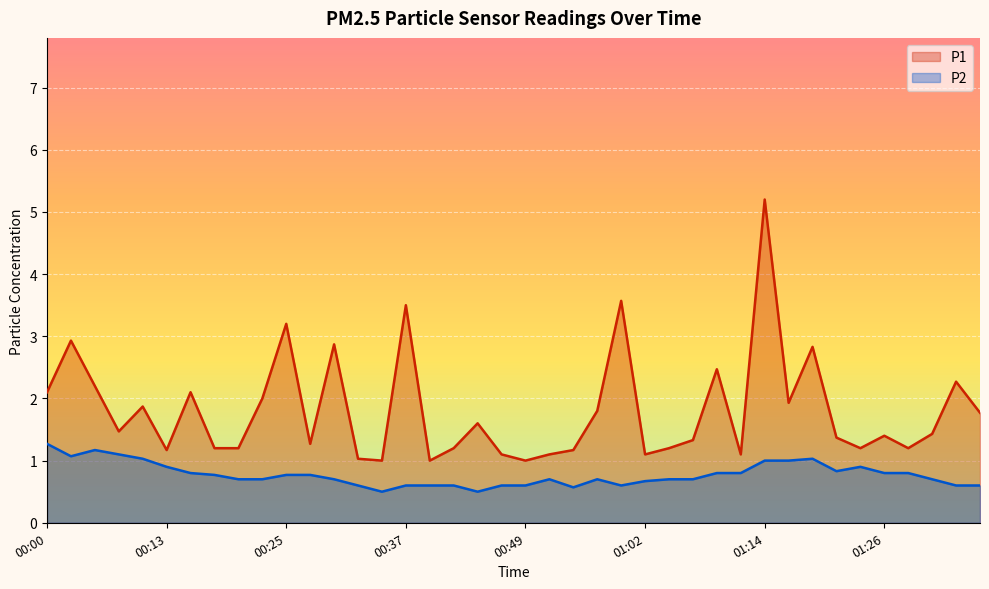

Reading left to right, extract all data points from this chart.

P1: 00:00=2.1	00:03=2.9	00:05=2.2	00:08=1.5	00:10=1.9	00:13=1.2	00:15=2.1	00:18=1.2	00:20=1.2	00:22=2.0	00:25=3.2	00:27=1.3	00:30=2.9	00:32=1.0	00:35=1.0	00:37=3.5	00:40=1.0	00:42=1.2	00:44=1.6	00:47=1.1	00:49=1.0	00:52=1.1	00:54=1.2	00:57=1.8	00:59=3.6	01:02=1.1	01:04=1.2	01:07=1.3	01:09=2.5	01:11=1.1	01:14=5.2	01:16=1.9	01:19=2.8	01:21=1.4	01:24=1.2	01:26=1.4	01:29=1.2	01:31=1.4	01:33=2.3	01:36=1.8
P2: 00:00=1.3	00:03=1.1	00:05=1.2	00:08=1.1	00:10=1.0	00:13=0.9	00:15=0.8	00:18=0.8	00:20=0.7	00:22=0.7	00:25=0.8	00:27=0.8	00:30=0.7	00:32=0.6	00:35=0.5	00:37=0.6	00:40=0.6	00:42=0.6	00:44=0.5	00:47=0.6	00:49=0.6	00:52=0.7	00:54=0.6	00:57=0.7	00:59=0.6	01:02=0.7	01:04=0.7	01:07=0.7	01:09=0.8	01:11=0.8	01:14=1.0	01:16=1.0	01:19=1.0	01:21=0.8	01:24=0.9	01:26=0.8	01:29=0.8	01:31=0.7	01:33=0.6	01:36=0.6